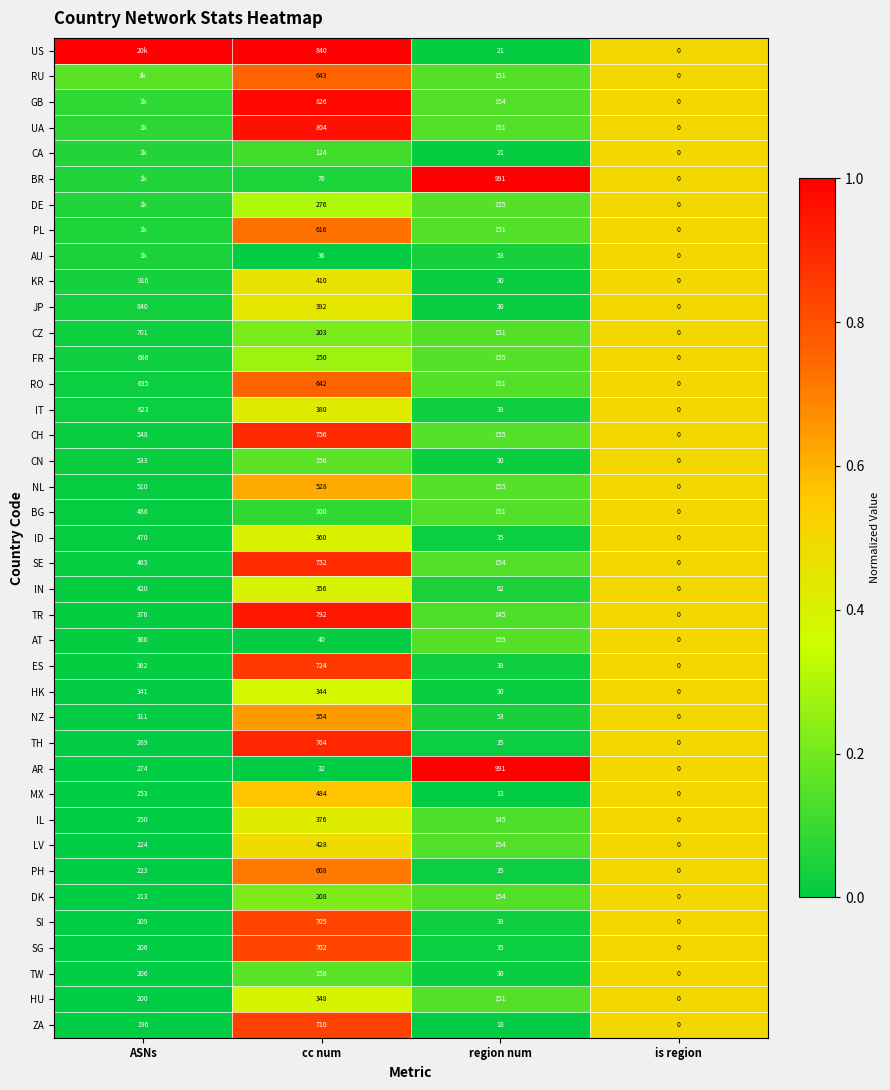

What is the maximum value shown in the chart?

1.0